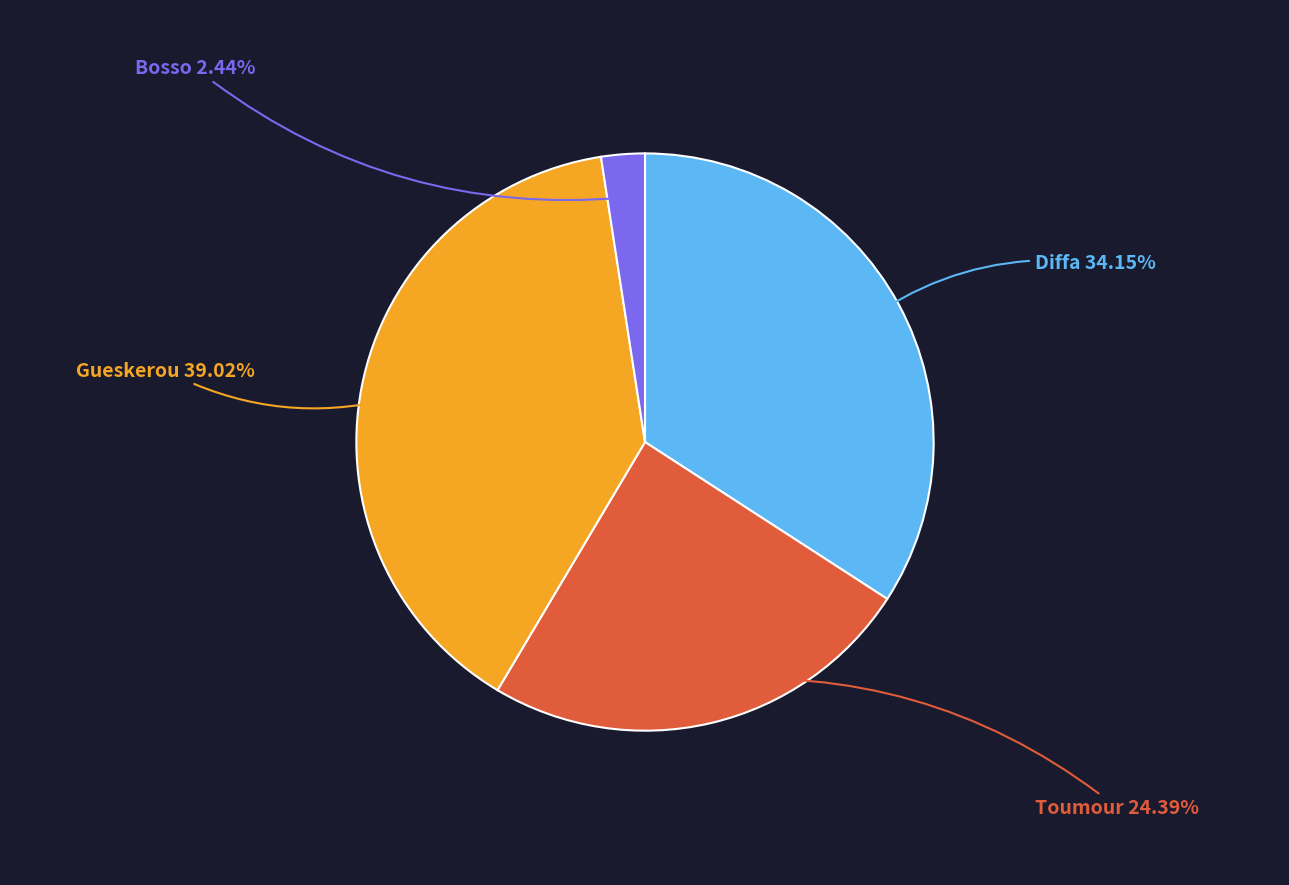

Is it true that Bosso is 2% of the pie?

True